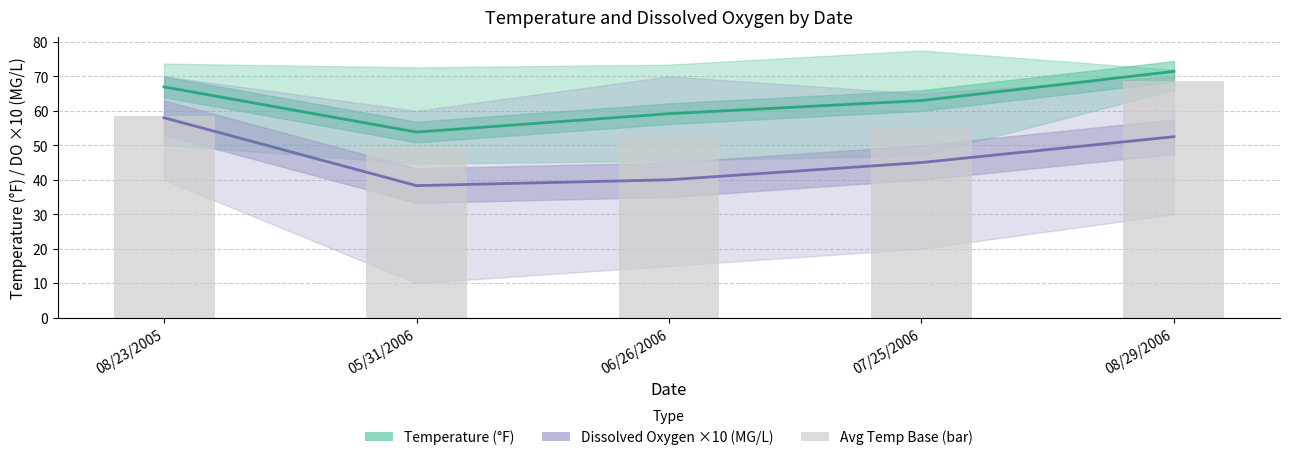

Reading left to right, what are all the values shown in this chart?

Temperature (°F): 08/23/2005=66.9	05/31/2006=53.8	06/26/2006=59.2	07/25/2006=63.0	08/29/2006=71.4
Dissolved Oxygen ×10 (MG/L): 08/23/2005=58.0	05/31/2006=38.3	06/26/2006=40.0	07/25/2006=45.0	08/29/2006=52.5
Avg Temp Base: 08/23/2005=58.5	05/31/2006=49.3	06/26/2006=52.3	07/25/2006=55.0	08/29/2006=68.7